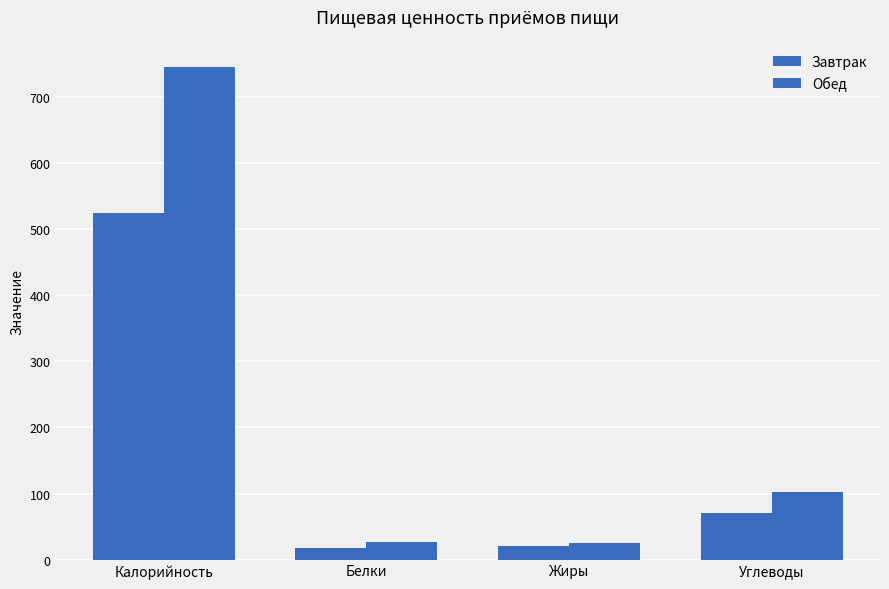

How many values in the Обед series are below 102?

2